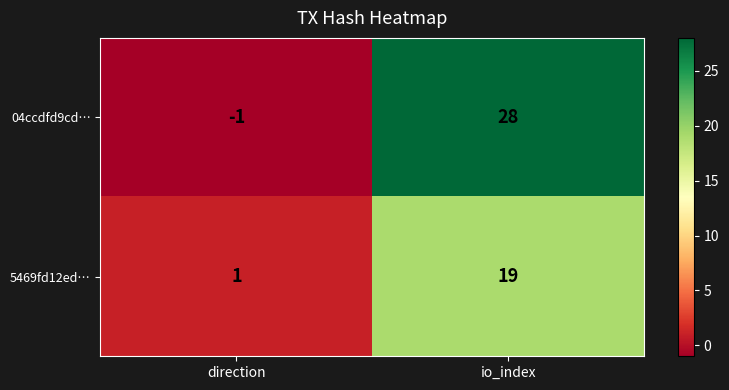

Which category has the lowest value in the 04ccdfd9cd… series?

direction